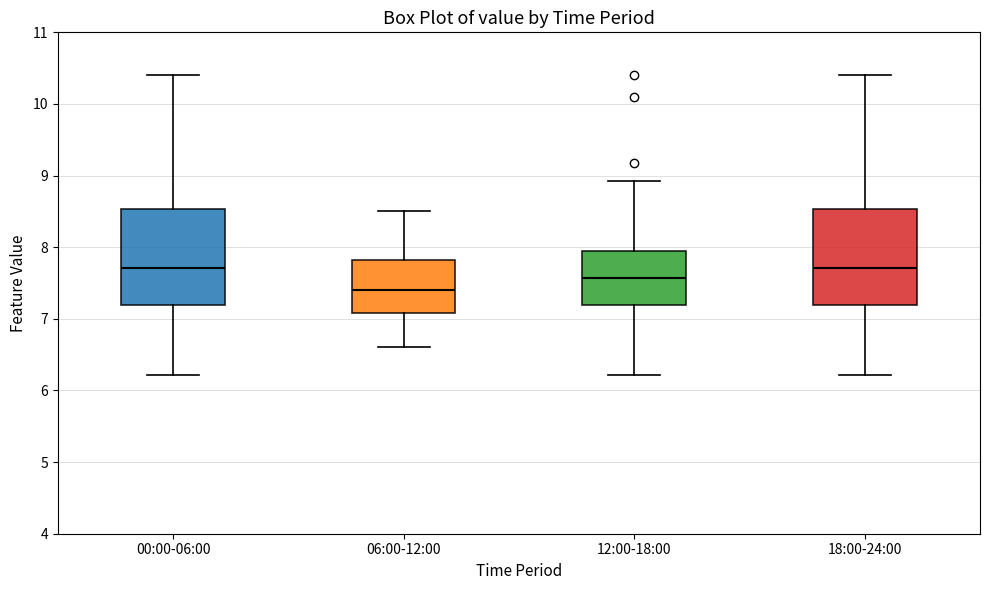

Reading left to right, transcribe this box plot: for each box, give where its median line is, the range the box spans, and where its two whiskers end, as read against the y-axis. The values are not printed on the chart, so give them approximately, as read against the axis.

00:00-06:00: median 7.7, box 7.2 to 8.5, whiskers 6.2 to 10.4
06:00-12:00: median 7.4, box 7.1 to 7.8, whiskers 6.6 to 8.5
12:00-18:00: median 7.6, box 7.2 to 7.9, whiskers 6.2 to 8.9
18:00-24:00: median 7.7, box 7.2 to 8.5, whiskers 6.2 to 10.4